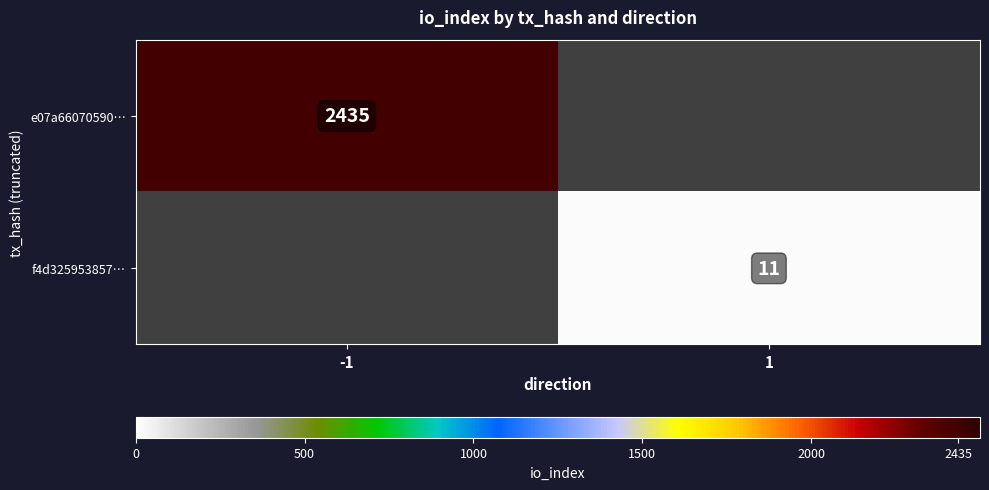

The value of f4d325953857… at 1 is 15.5. True or false?

False